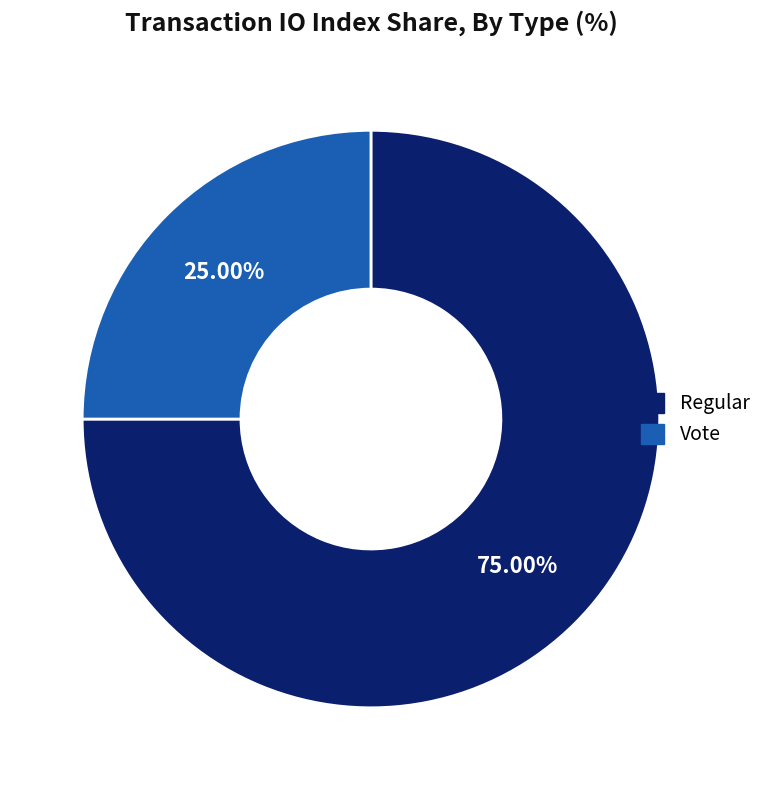

To the nearest percent, what is the combined percentage of Vote and Regular?

100%